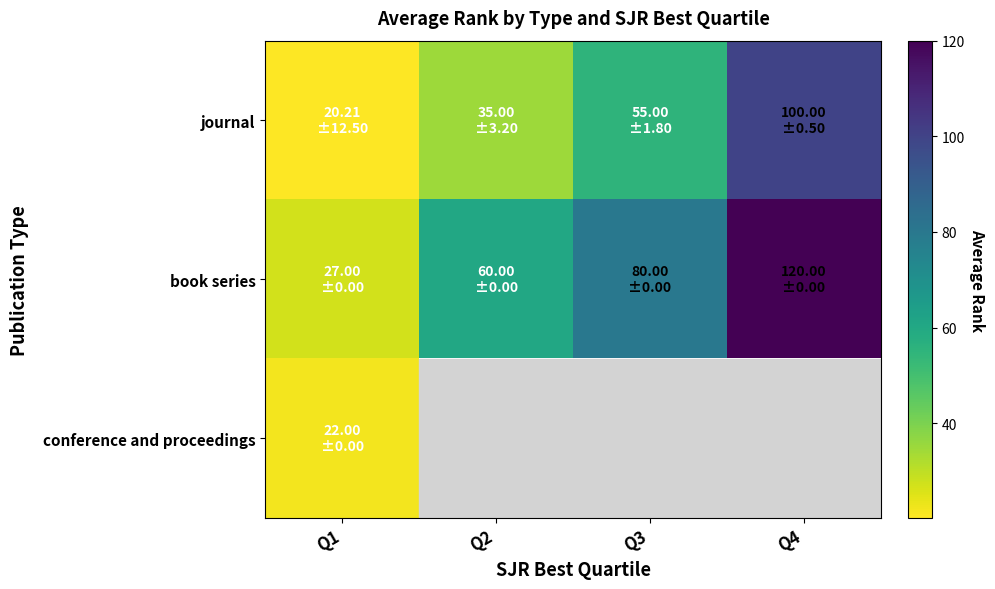

Read the conference and proceedings value at Q1.

22.0